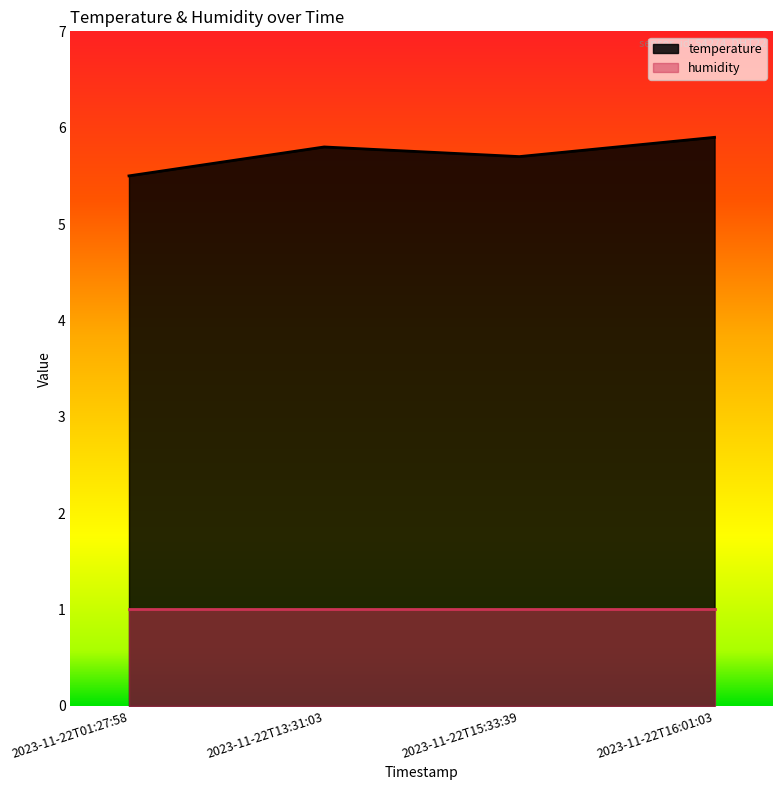

Rank the categories by value from highest to lowest.

2023-11-22T16:01:03, 2023-11-22T13:31:03, 2023-11-22T15:33:39, 2023-11-22T01:27:58